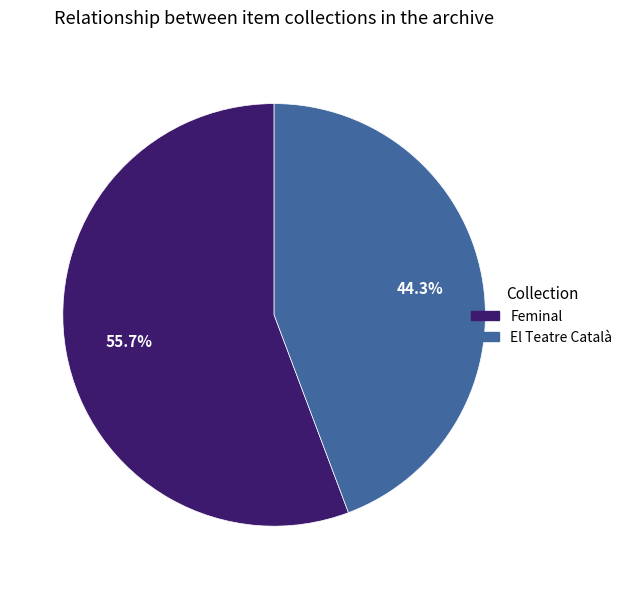

How much of the chart is everything except El Teatre Català?

55.7%